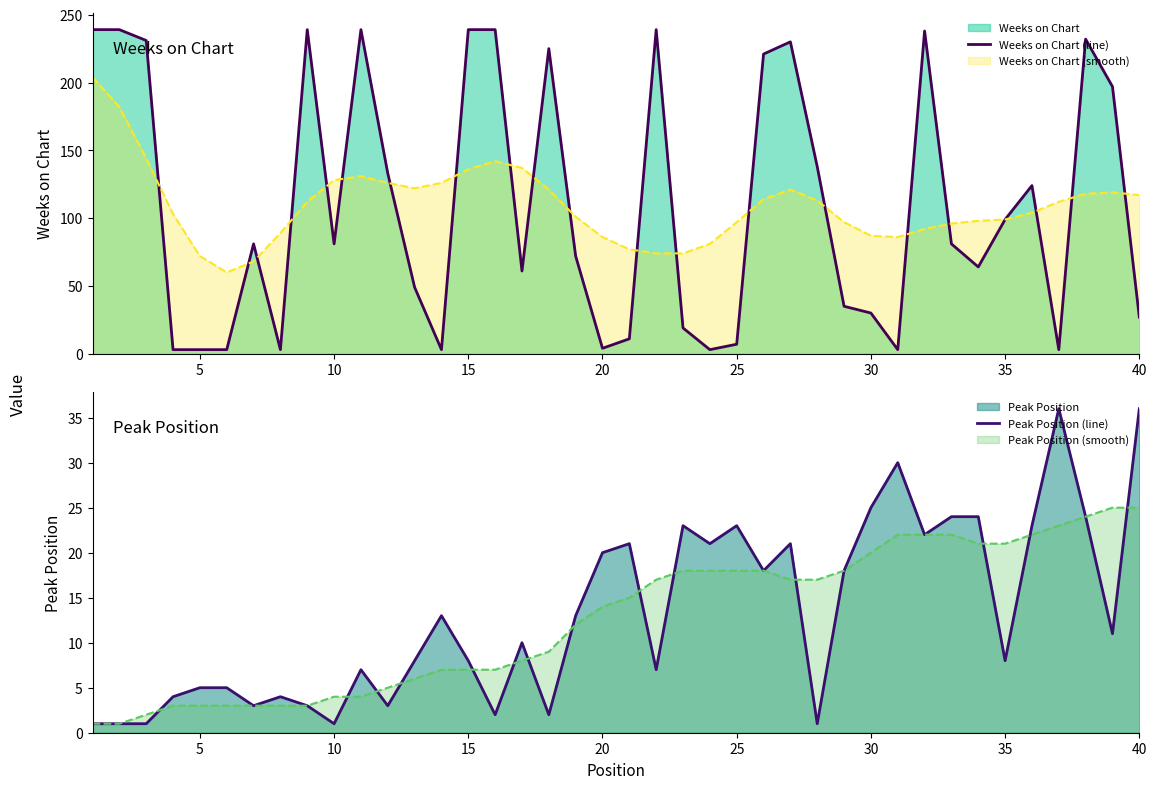

The value of Weeks on Chart (line) at 35 is 99. True or false?

True